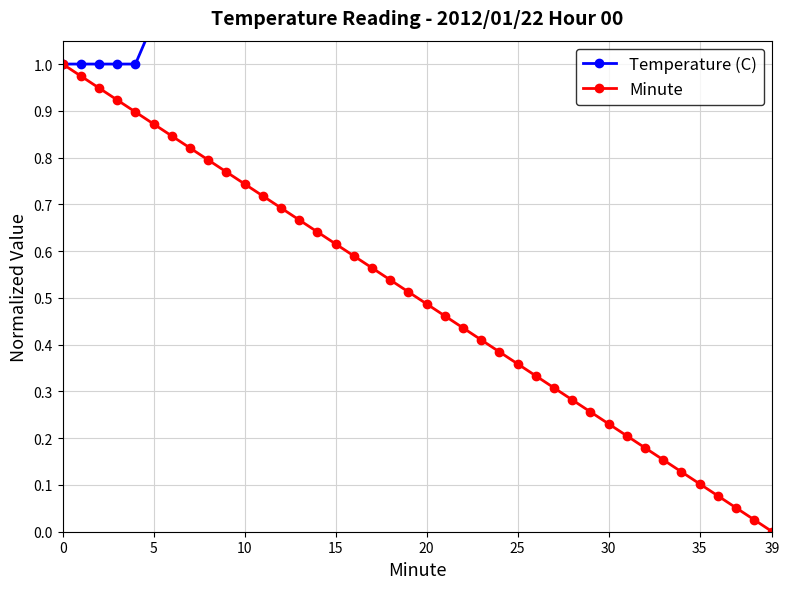

Is it true that Temperature (C) equals 1.5 at 13?

True